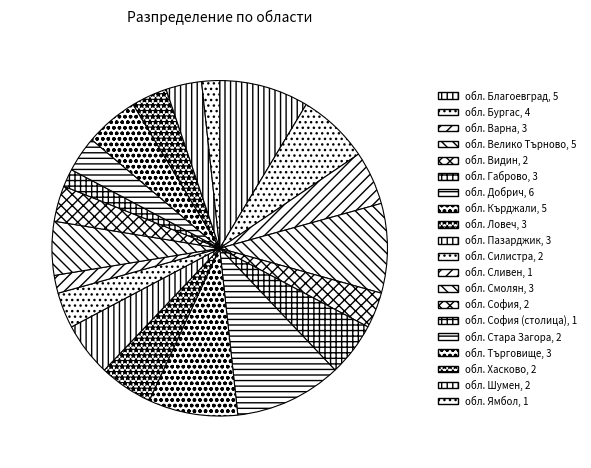

Count the number of slices in the pie.

20